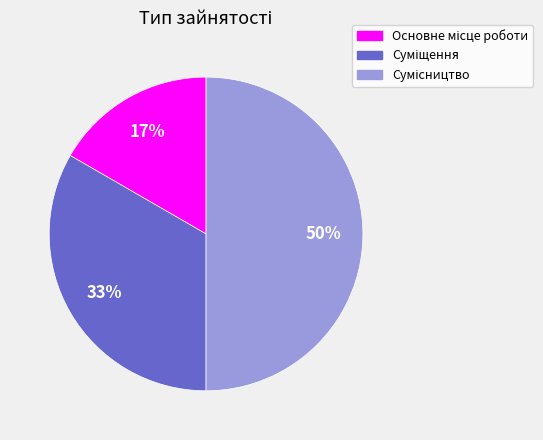

To the nearest percent, what is the average slice percentage?

33%